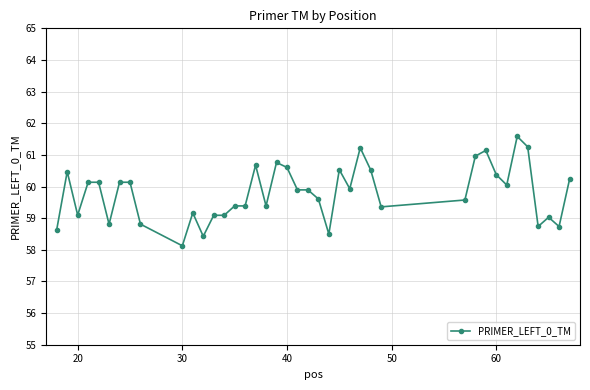

What is the greatest value displayed?

61.6